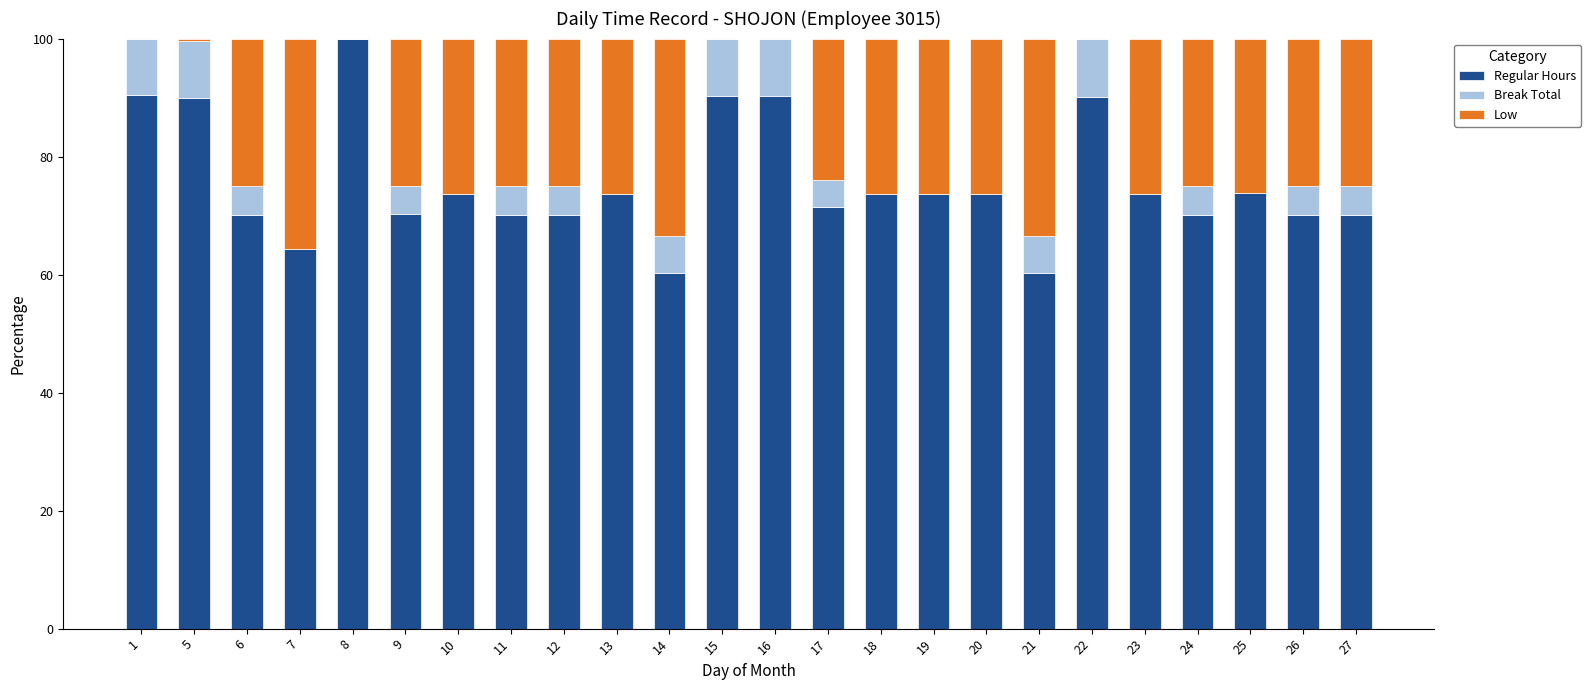

Is it true that Regular Hours equals 119.8 at 9?

False